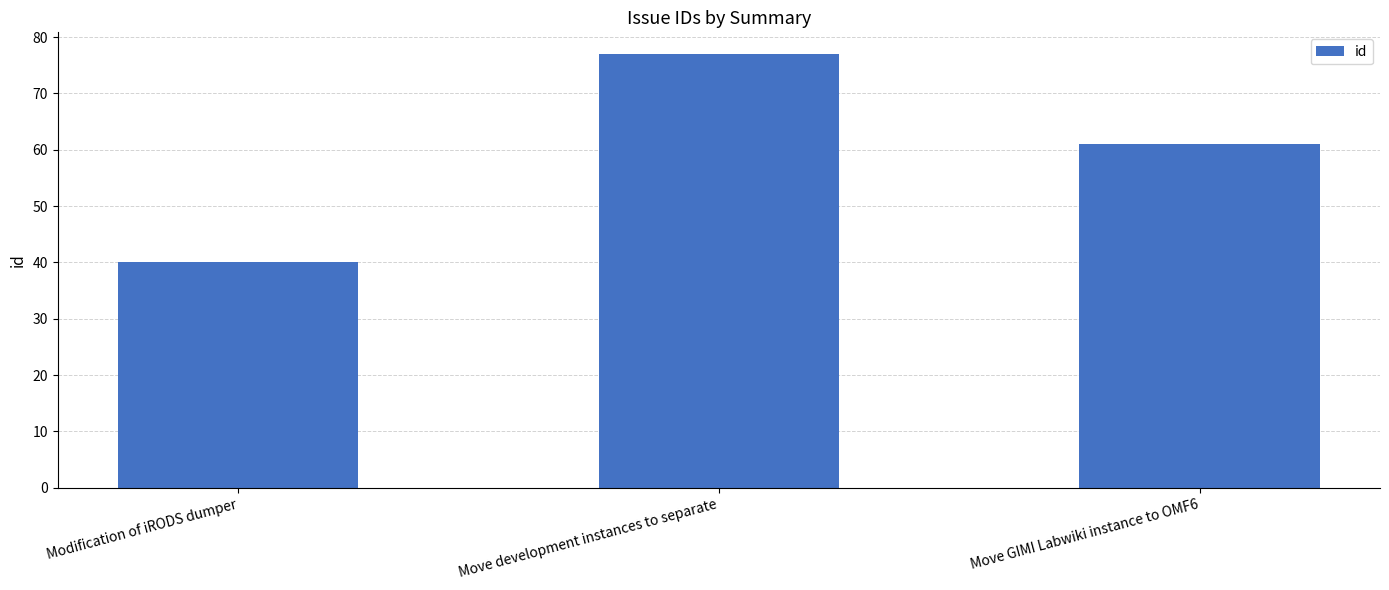

What position from the left is Move GIMI Labwiki instance to OMF6?

3